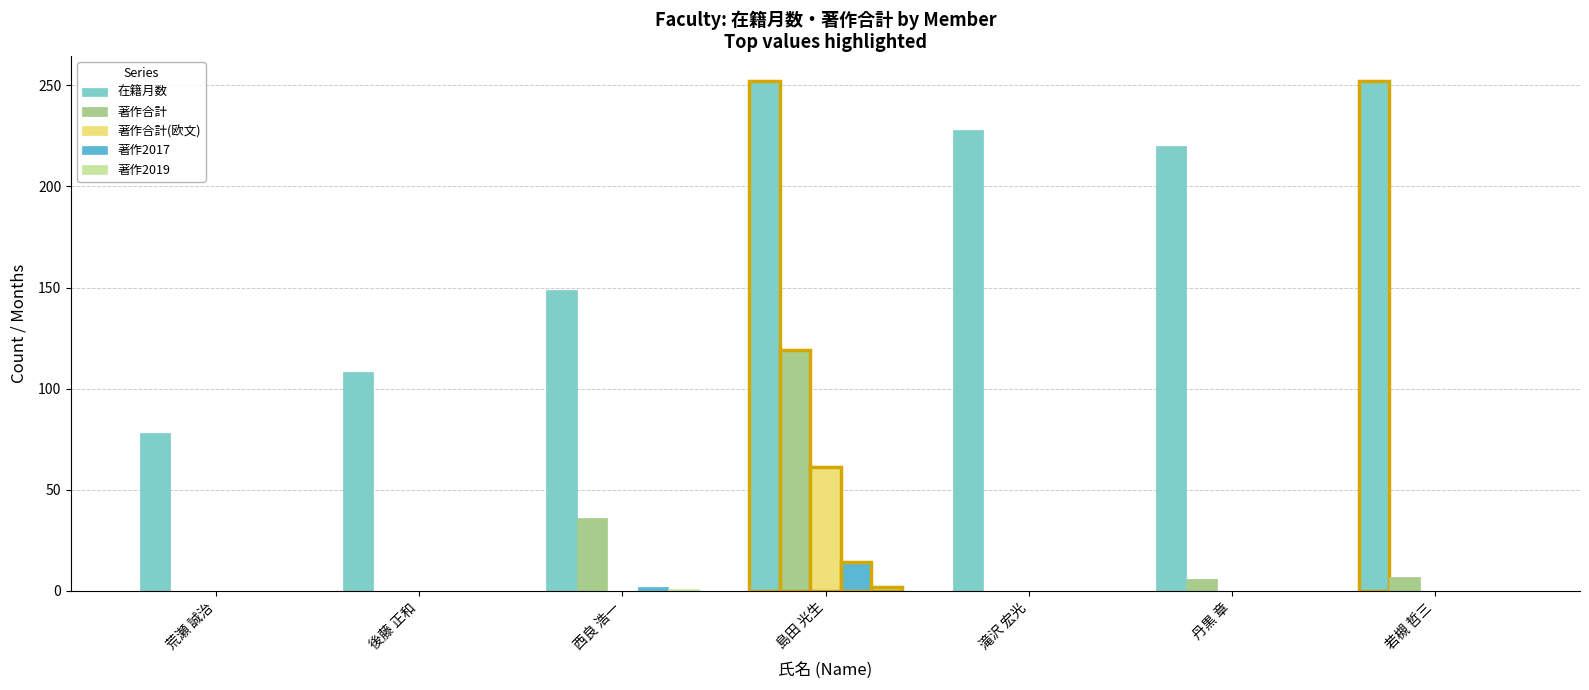

Between 丹黒 章 and 若槻 哲三, which series saw the biggest shift?

在籍月数